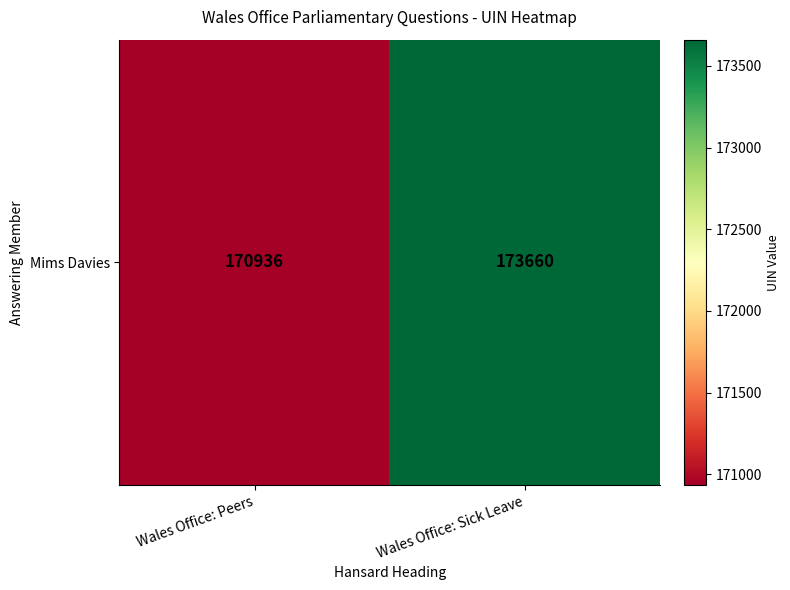

List the labels in order of value, smallest first.

Wales Office: Peers, Wales Office: Sick Leave